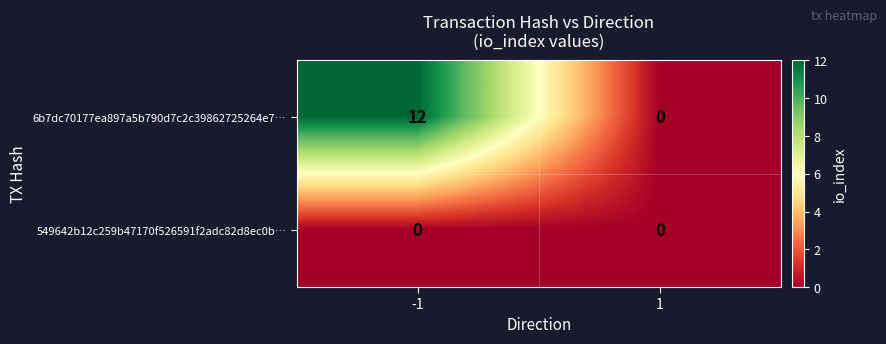

Which series has the largest total across all categories?

6b7dc70177ea897a5b790d7c2c39862725264e7…